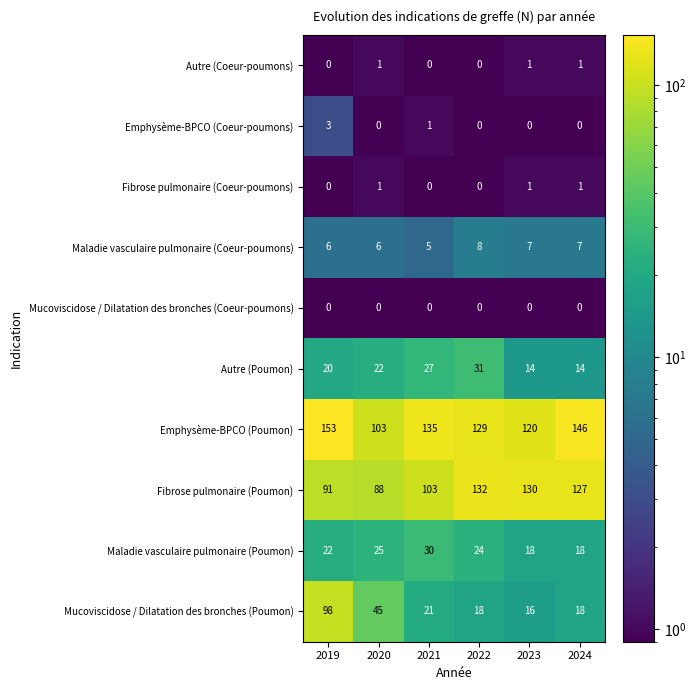

The value of Autre (Coeur-poumons) at 2020 is 1. True or false?

True